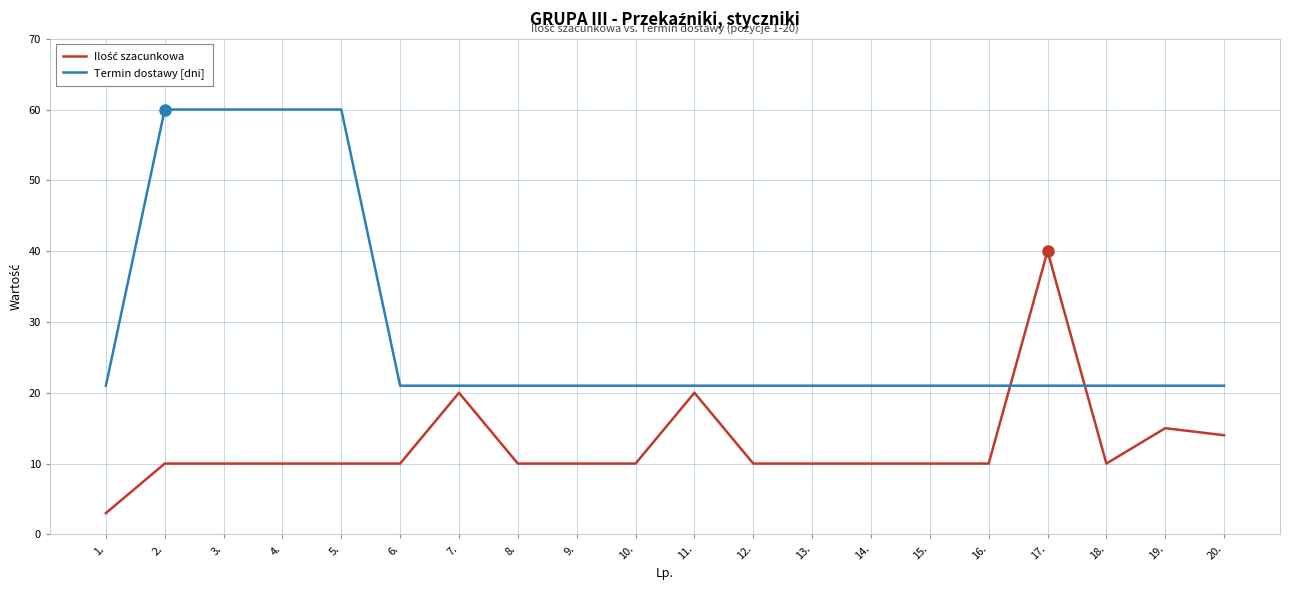

The Termin dostawy [dni] series shows 6 at 16.. True or false?

False